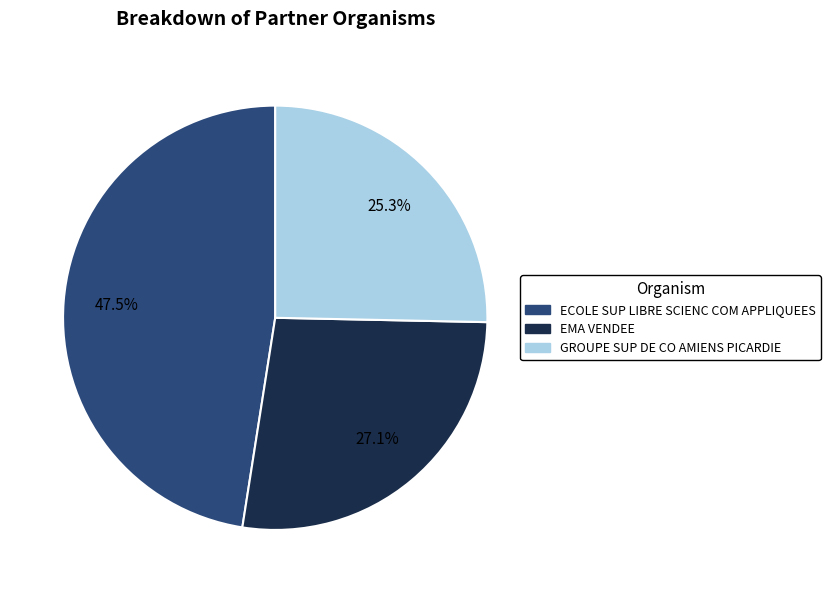

What percentage is the GROUPE SUP DE CO AMIENS PICARDIE slice, to the nearest percent?

25%